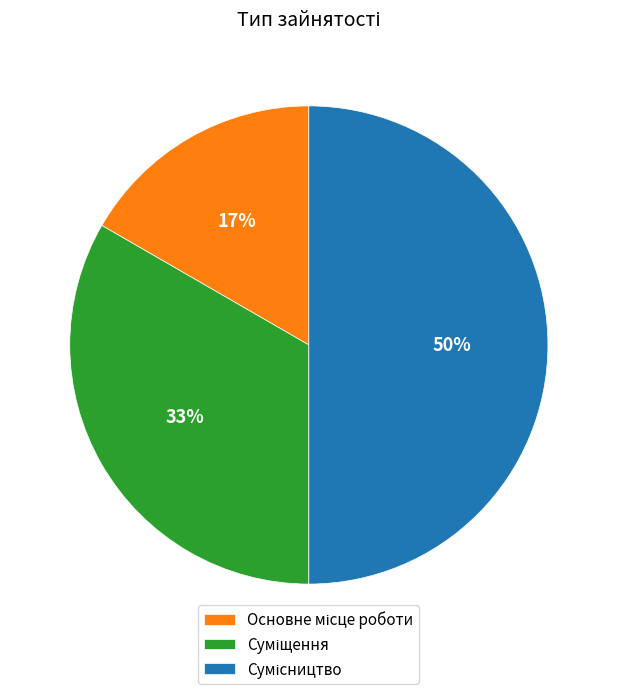

Count the number of slices in the pie.

3